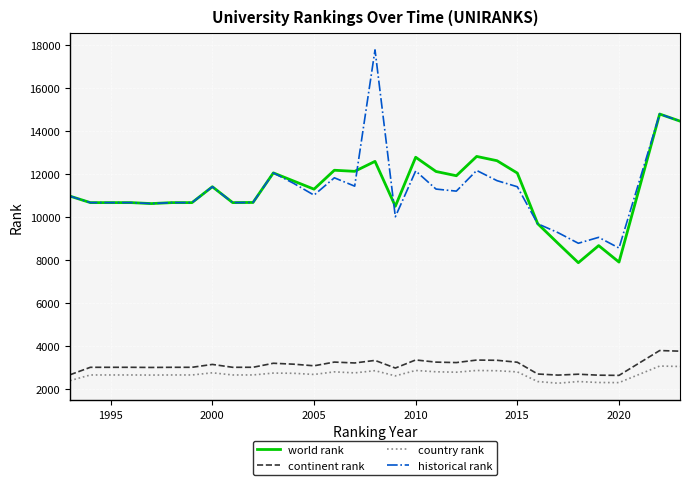

True or false: world rank and country rank cross at least once.

False